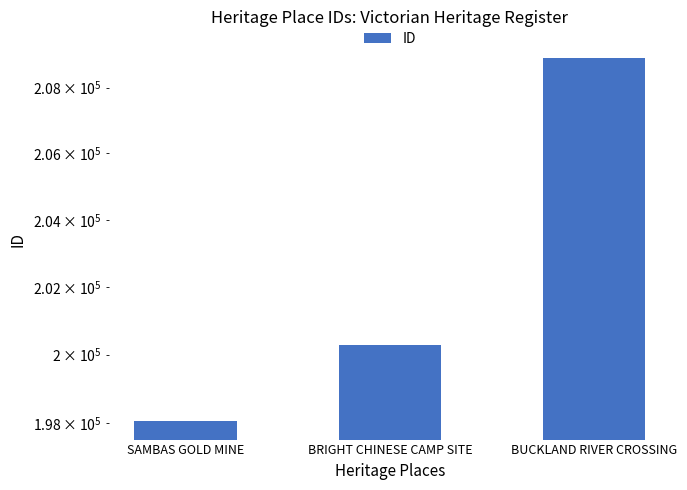

How many values are below 200291?

1